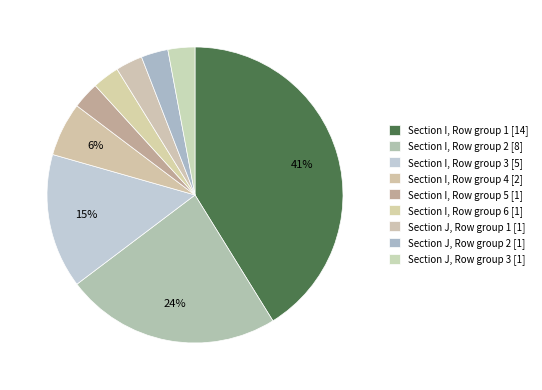

How many slices are in this pie chart?

9